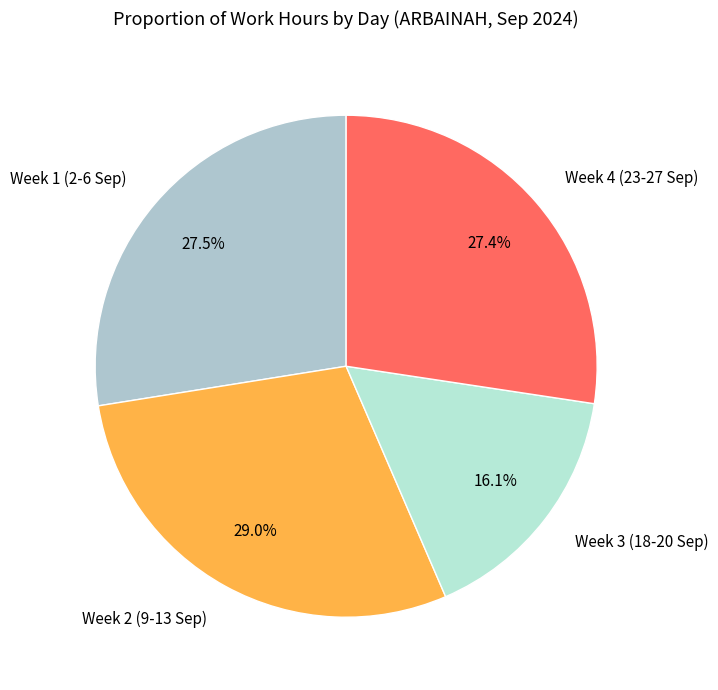

What is the largest slice in the pie chart?

Week 2 (9-13 Sep)